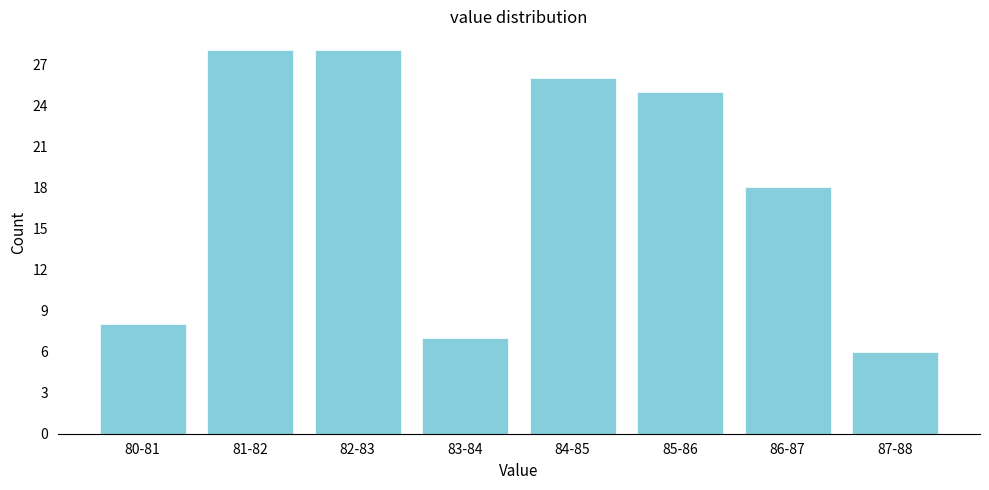

Reading right to left, list all the values displayed in this chart.

6	18	25	26	7	28	28	8